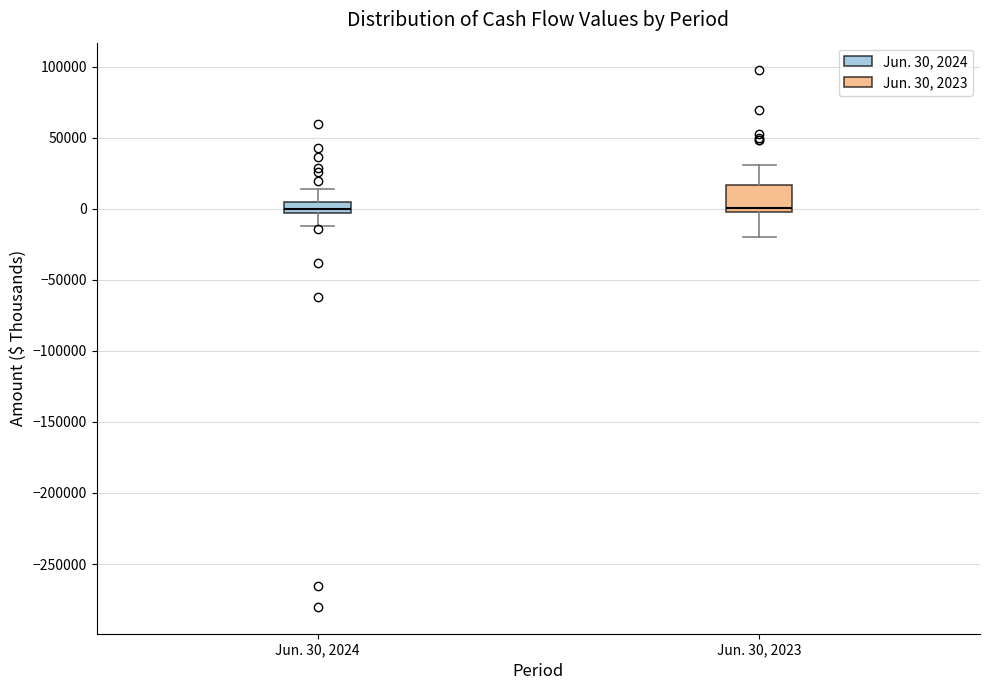

Reading left to right, read every box against the y-axis: the position of its median line, the range the box covers, and the ends of its whiskers. The values are not printed on the chart, so give them approximately, as read against the axis.

Jun. 30, 2024: median 0, box -5000 to 5000, whiskers -10000 to 15000
Jun. 30, 2023: median 0 (just above the box's lower edge), box 0 to 15000, whiskers -20000 to 30000